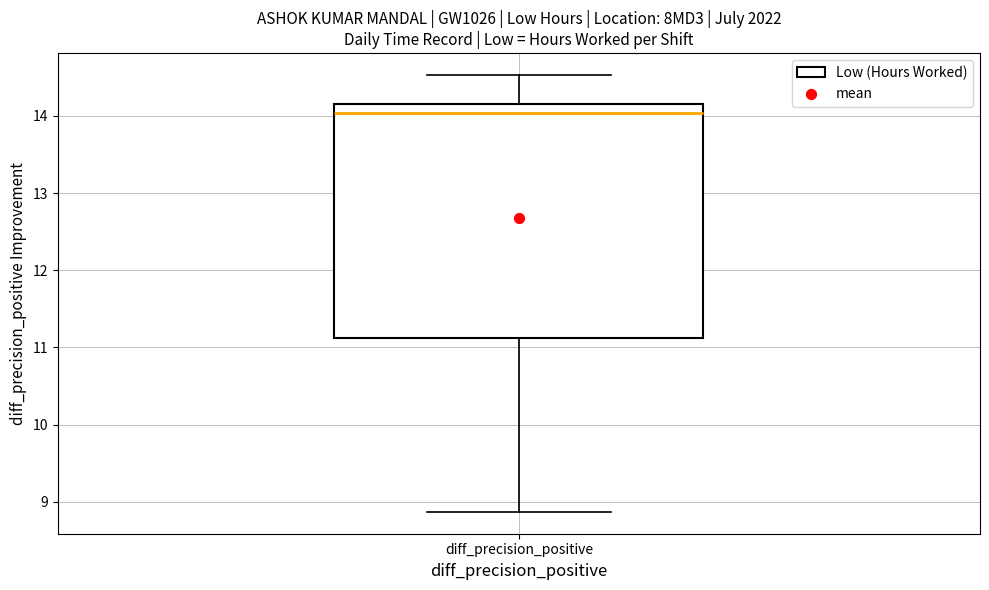

Where is the lower edge of the box for diff_precision_positive on the y-axis? The values are not printed on the chart, so give them approximately, as read against the axis.

11.1